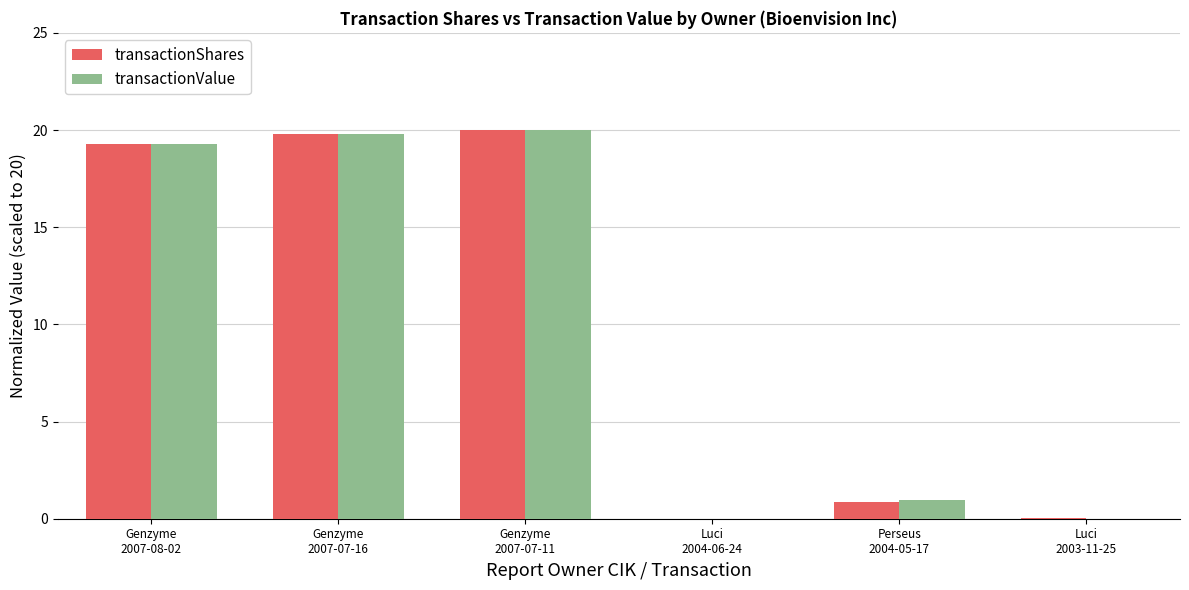

What is the sum of all transactionShares values?

60.0